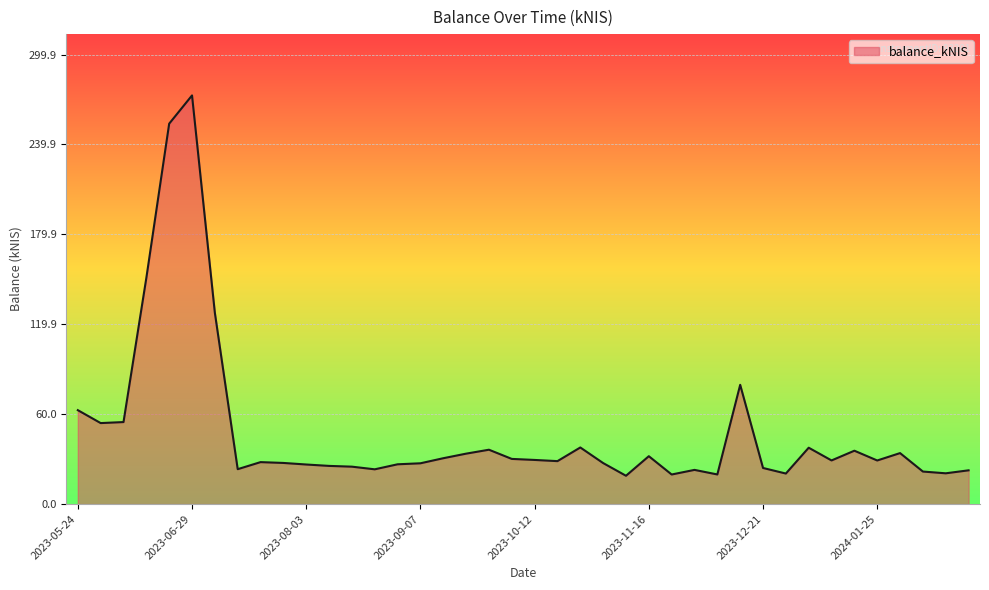

What is the smallest value displayed?

18.9